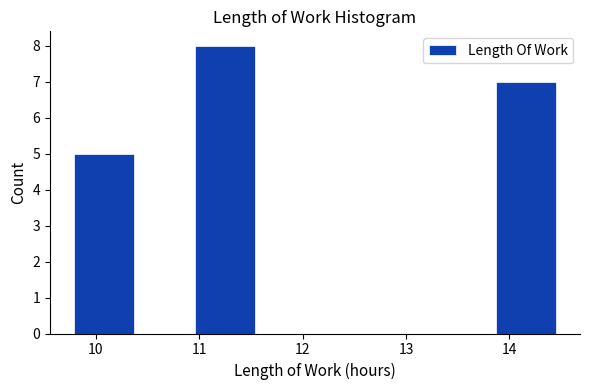

Reading left to right, transcribe this chart: for each bar, give the range it covers on the x-axis and its height. Neither the bar edges nor the heights are printed on the chart, so give them approximately, as read against the axes.

9.8 to 10.4: 5
10.4 to 11.0: 0
11.0 to 11.5: 8
11.5 to 12.1: 0
12.1 to 12.7: 0
12.7 to 13.3: 0
13.3 to 13.9: 0
13.9 to 14.5: 7